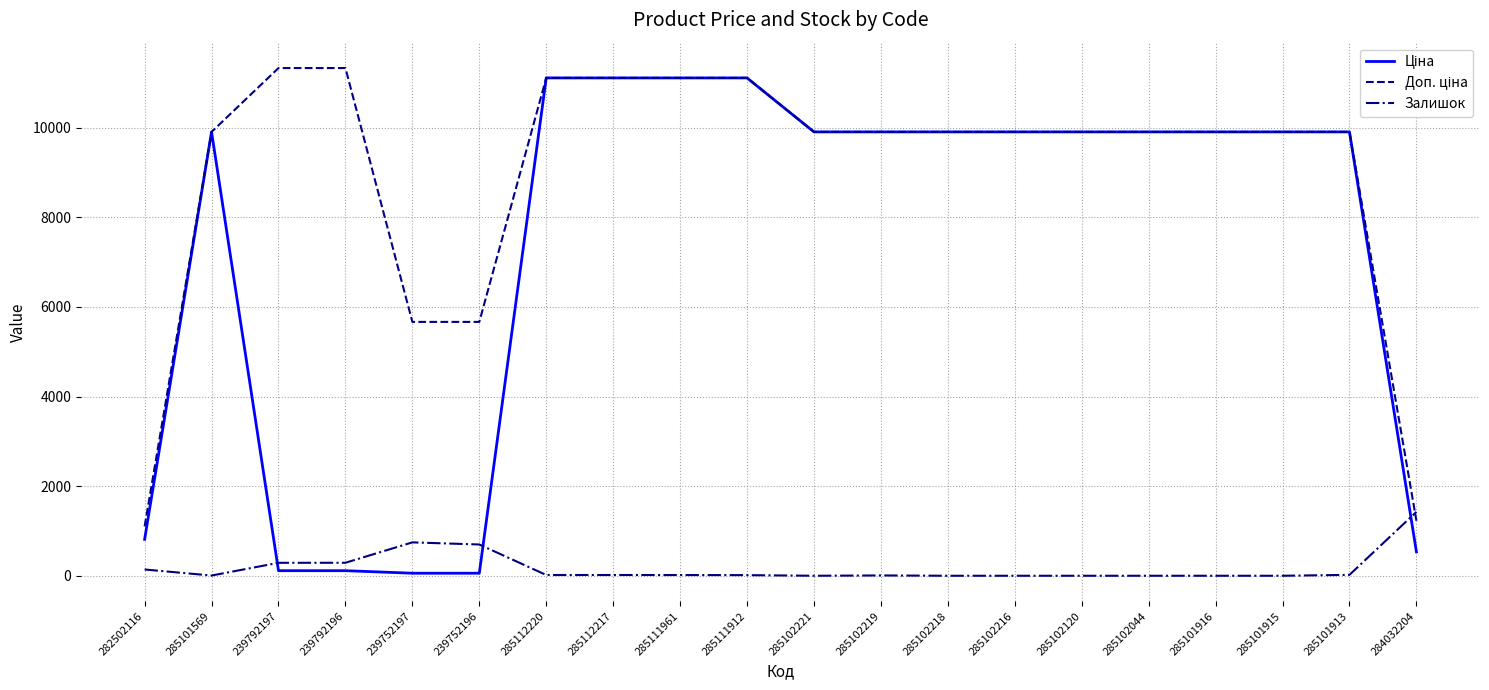

The Залишок series shows 290.0 at 239792196. True or false?

True